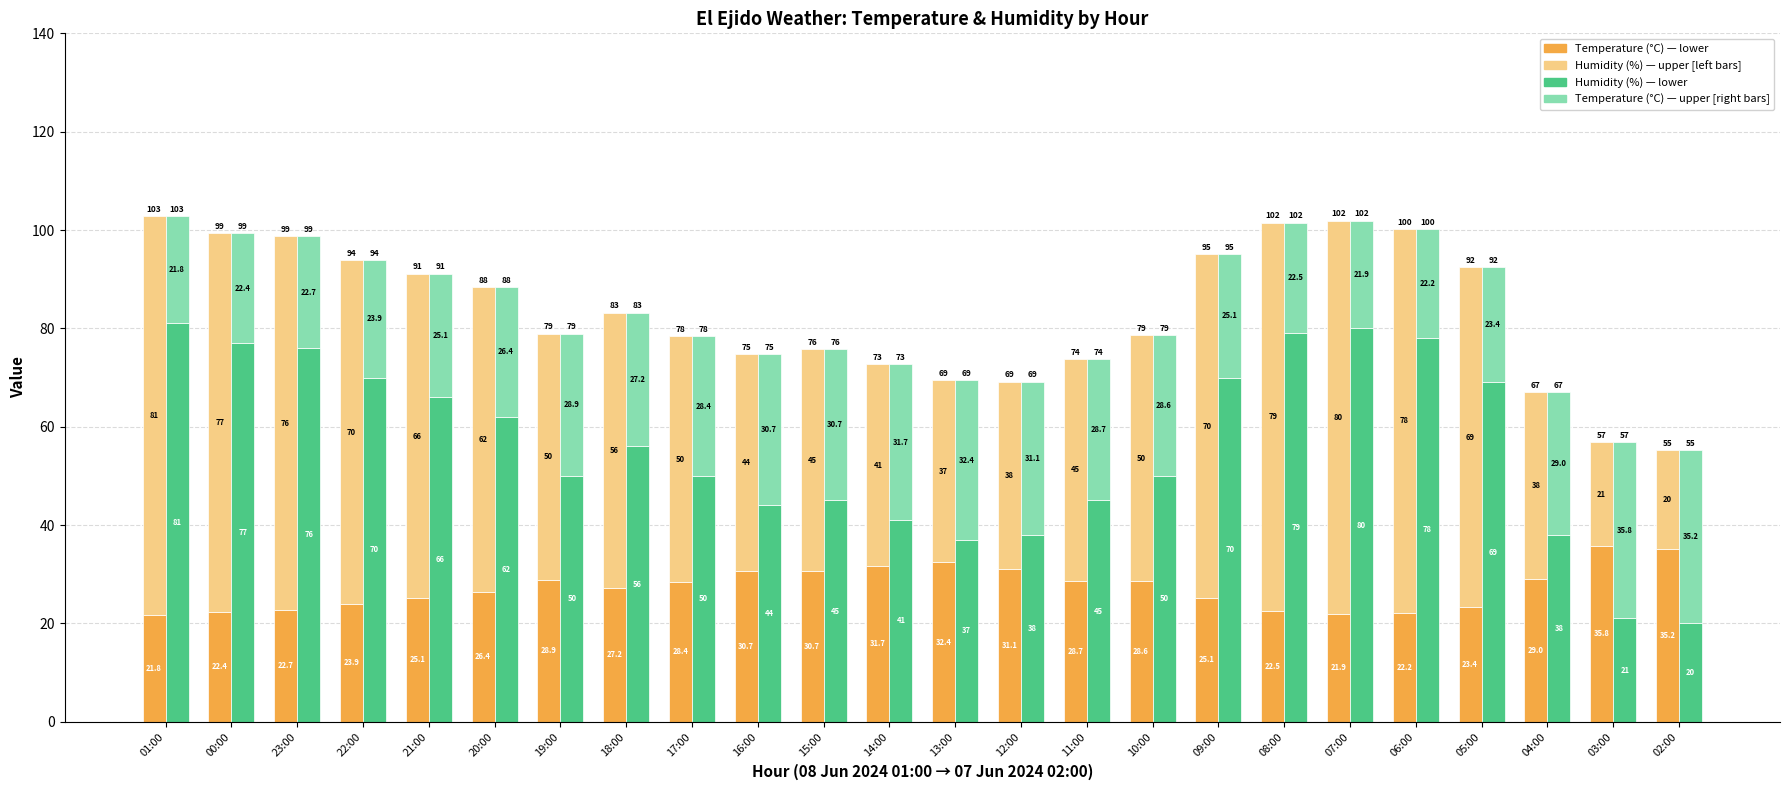

How many bars are there in total?

96